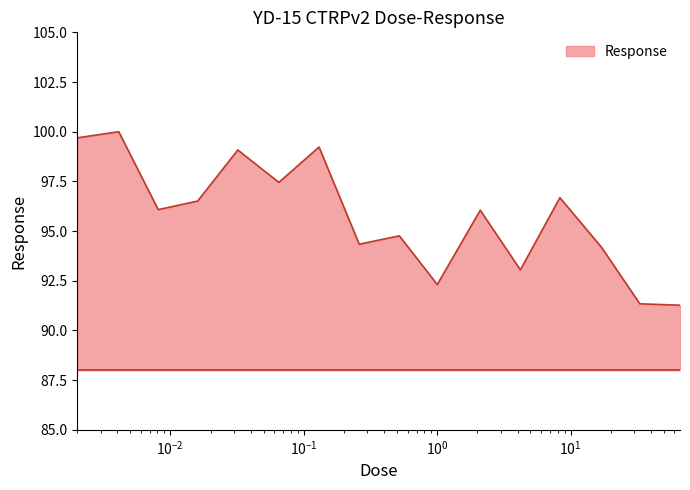

What is the difference between the maximum and minimum values?

8.7